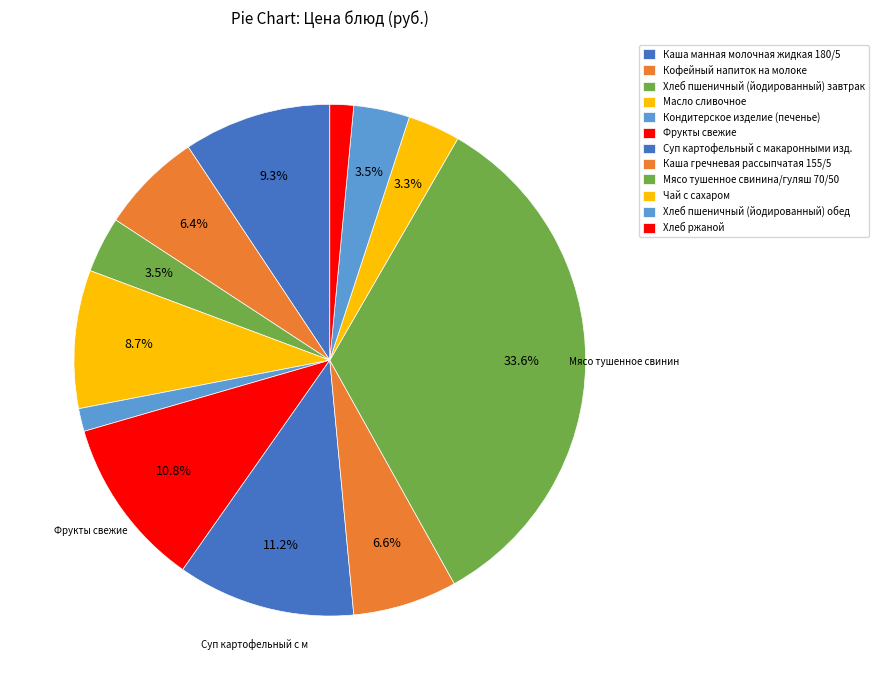

What is the smallest slice in the pie chart?

Кондитерское изделие (печенье)